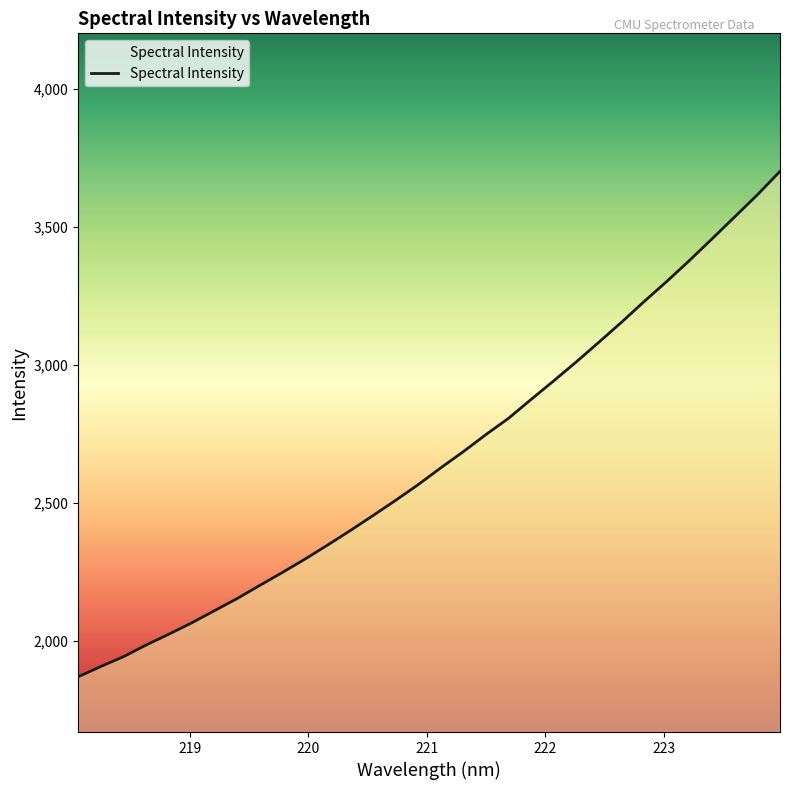

Count the number of data series in this chart.

1